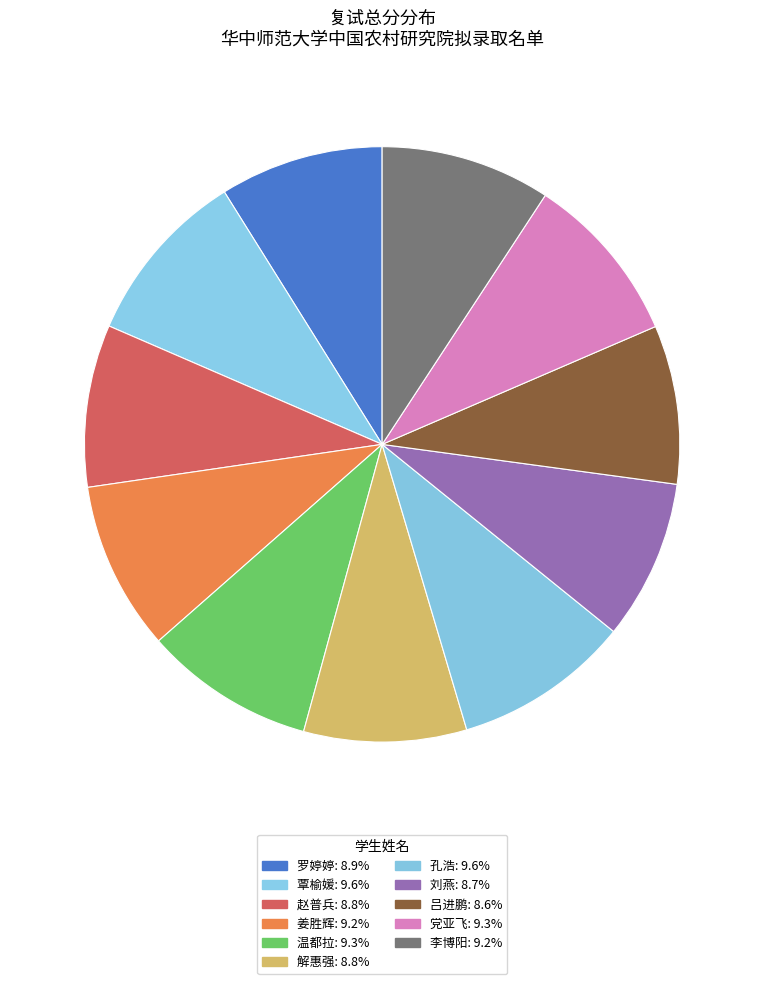

How many slices are in this pie chart?

11